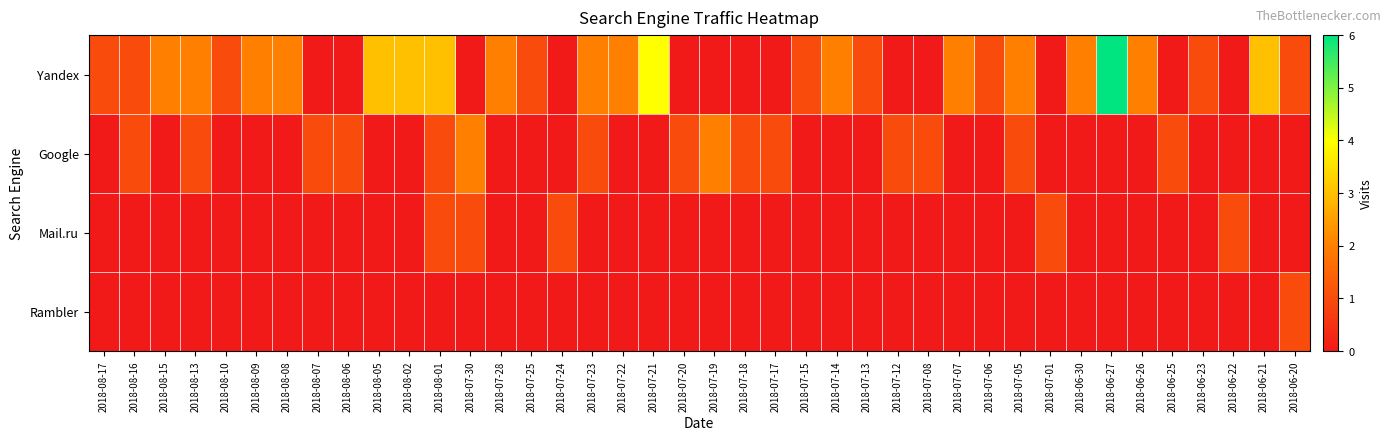

At how many categories does at least one series exceed 0?

40